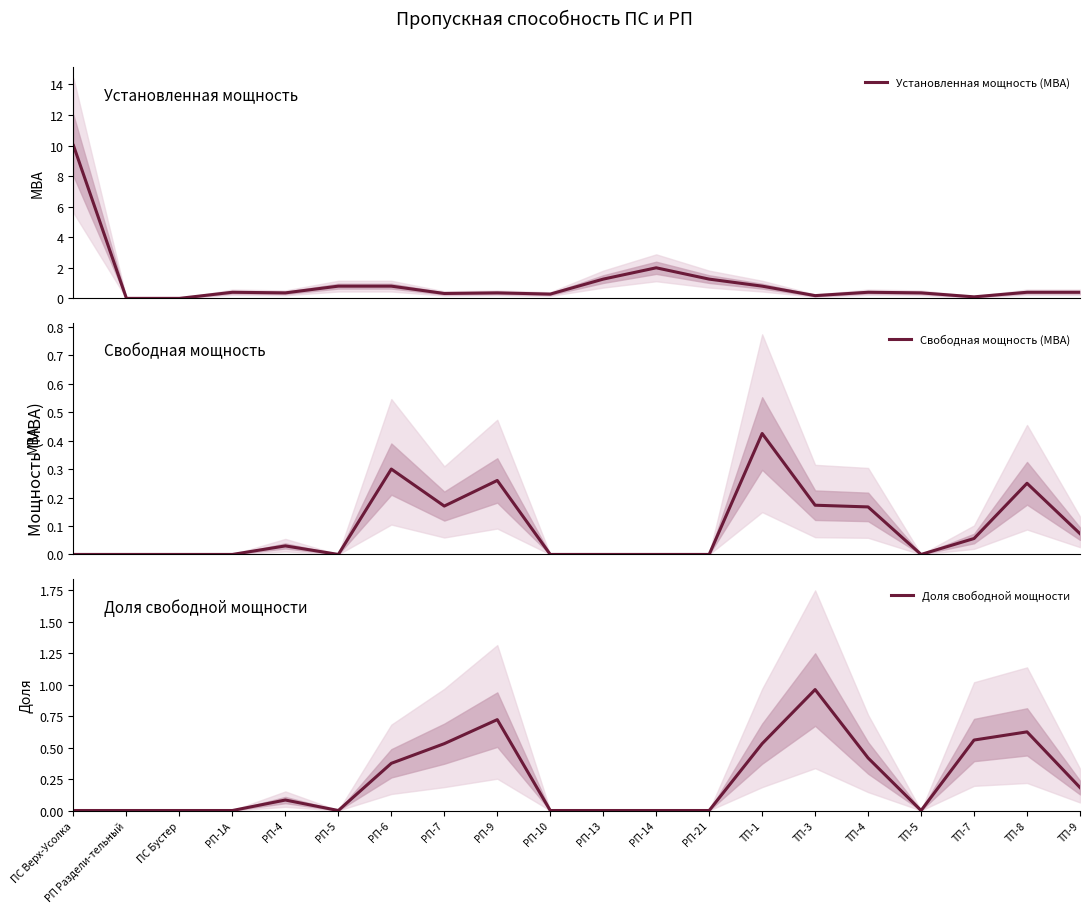

The Доля свободной мощности series shows 0.3 at ТП-4. True or false?

False